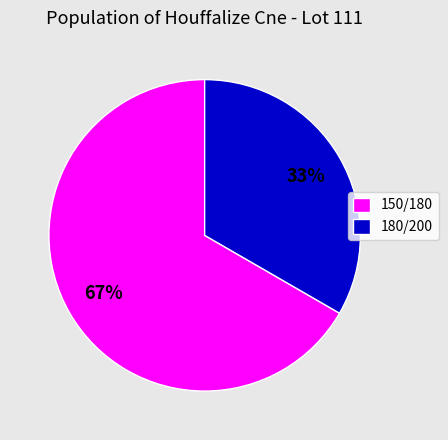

Approximately how many times larger is the value at 150/180 compared to 180/200?

2.0